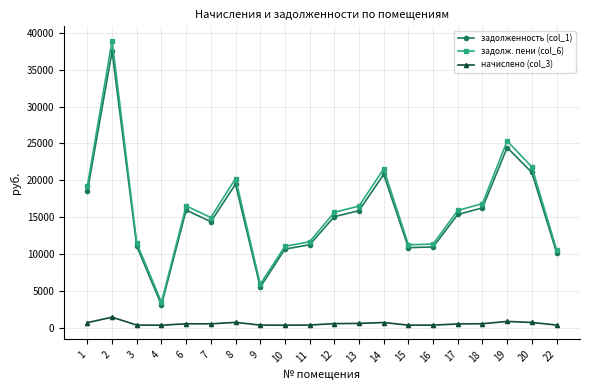

True or false: начислено (col_3) and задолженность (col_1) intersect in this chart.

False